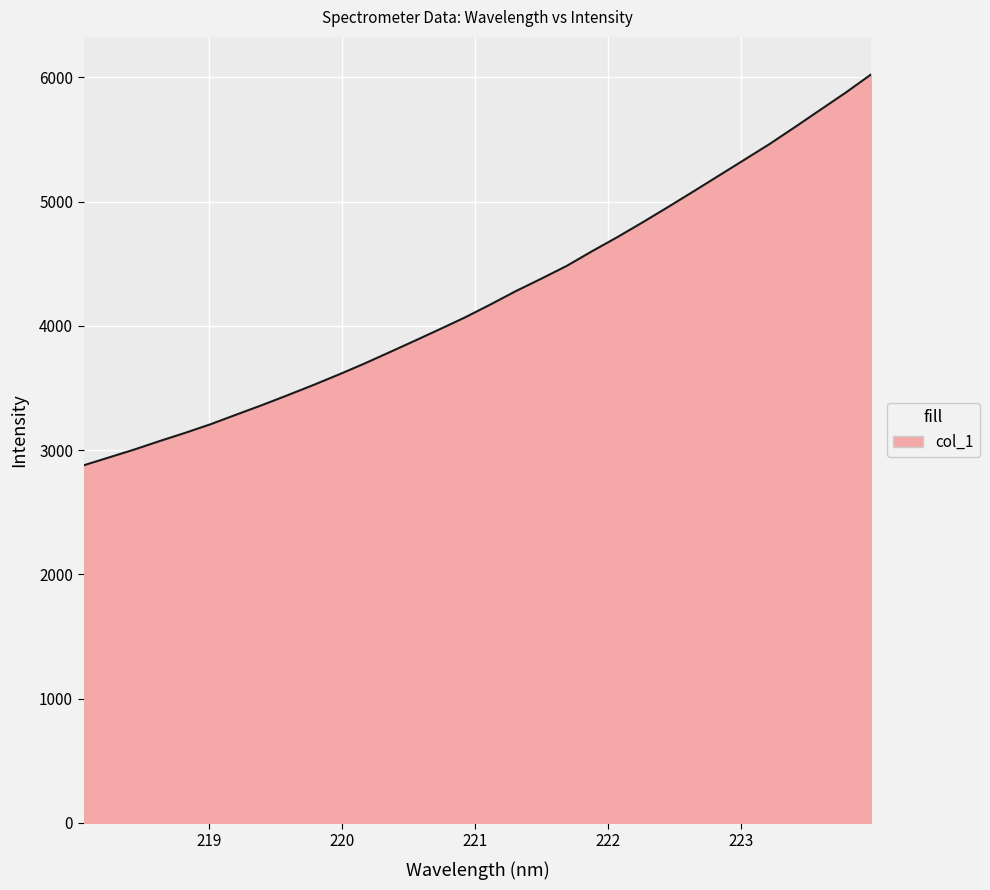

What is the maximum value shown in the chart?

6023.9